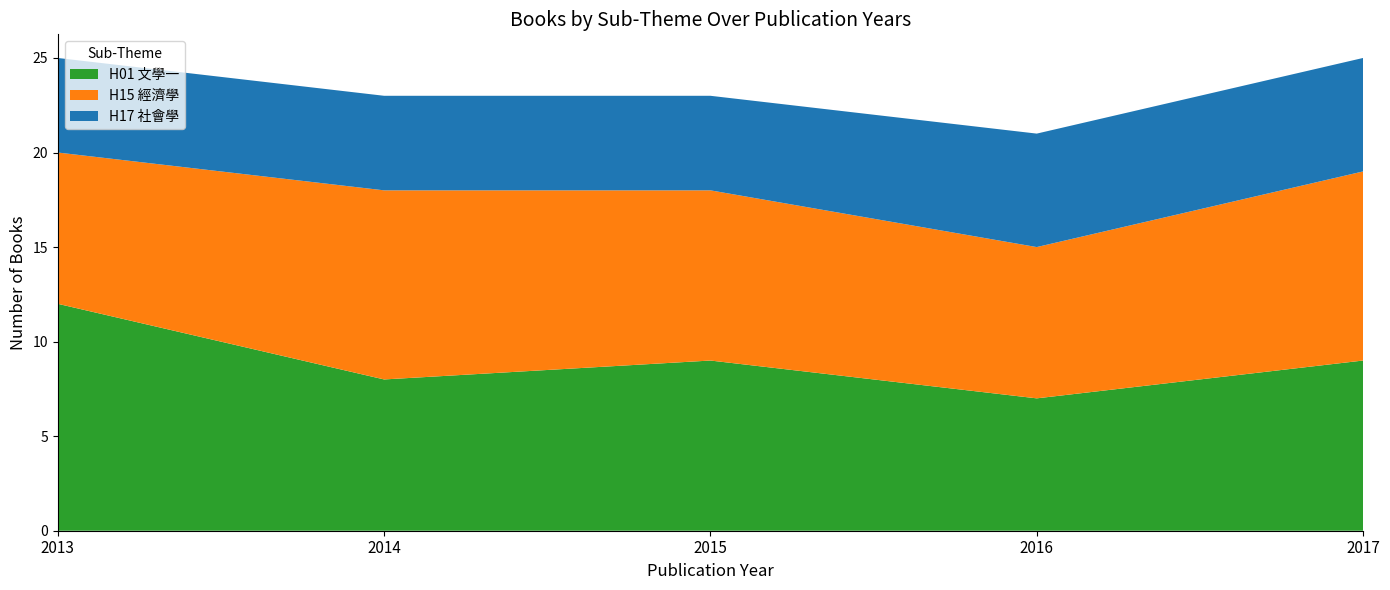

What is the total value across all series at 2014?

23